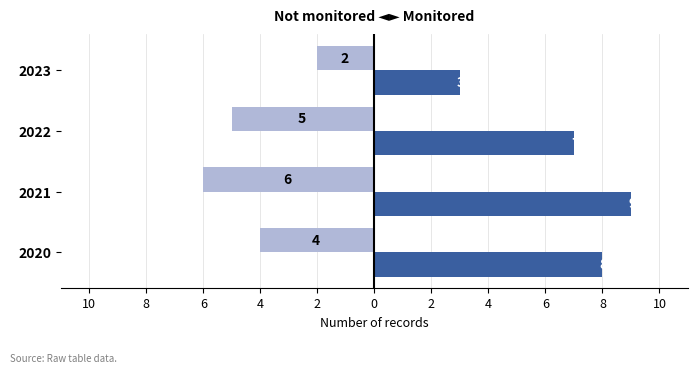

What is the value of the Not monitored bar at the 3rd from the left?

-5